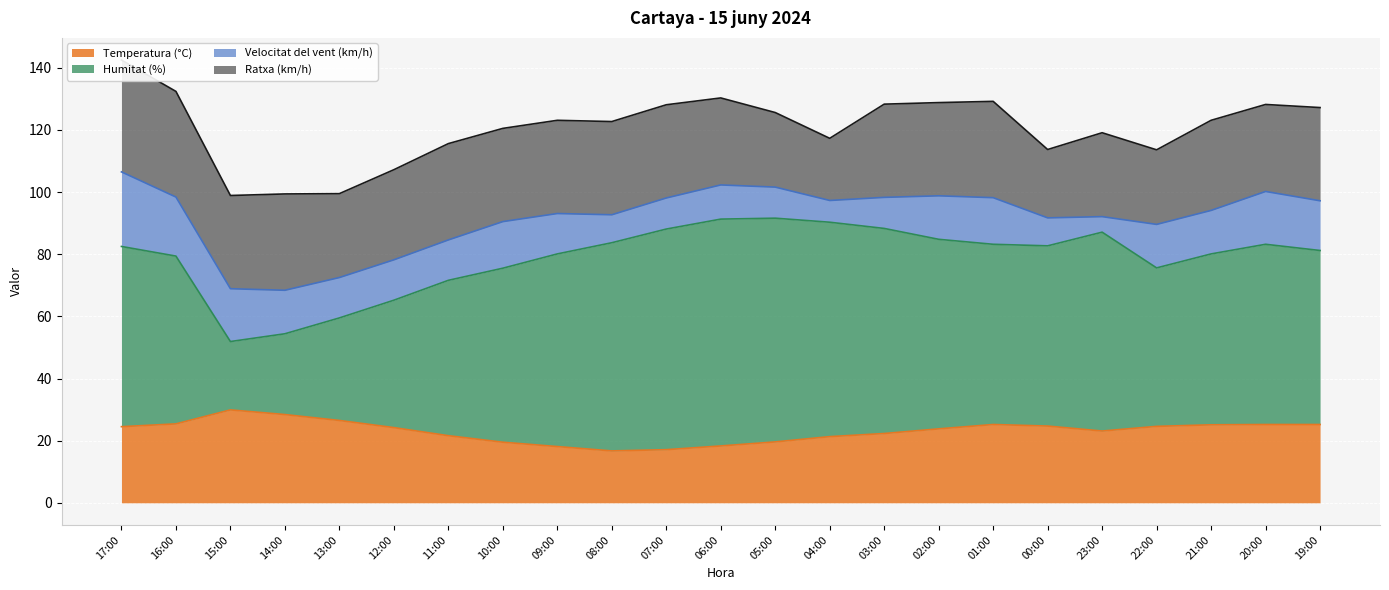

In Humitat (%), how many points are higher than both neighbors (excluding endpoints)?

3